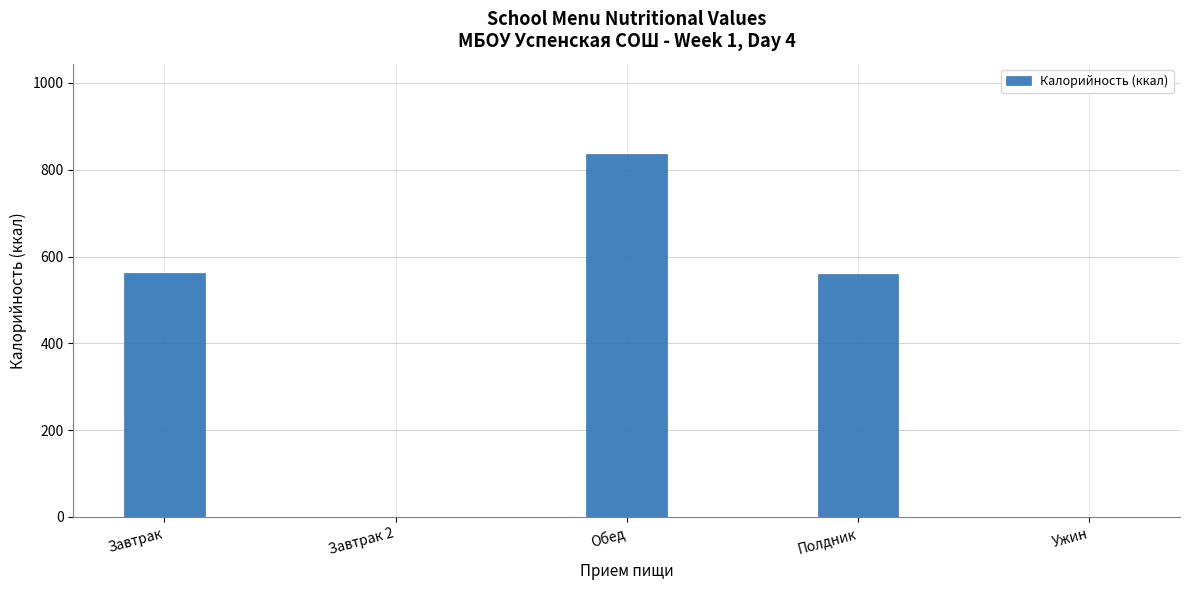

What is the change in value from Завтрак to Ужин?

-562.3